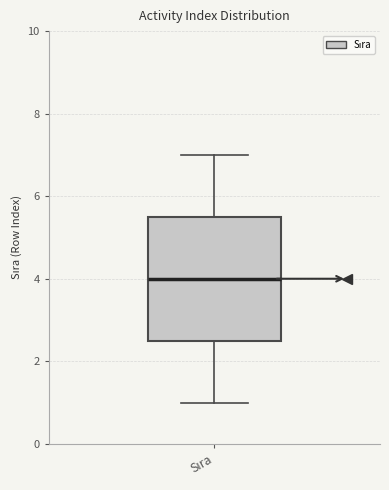

Where does the lower whisker of the box for Sıra end on the y-axis? The values are not printed on the chart, so give them approximately, as read against the axis.

1.0